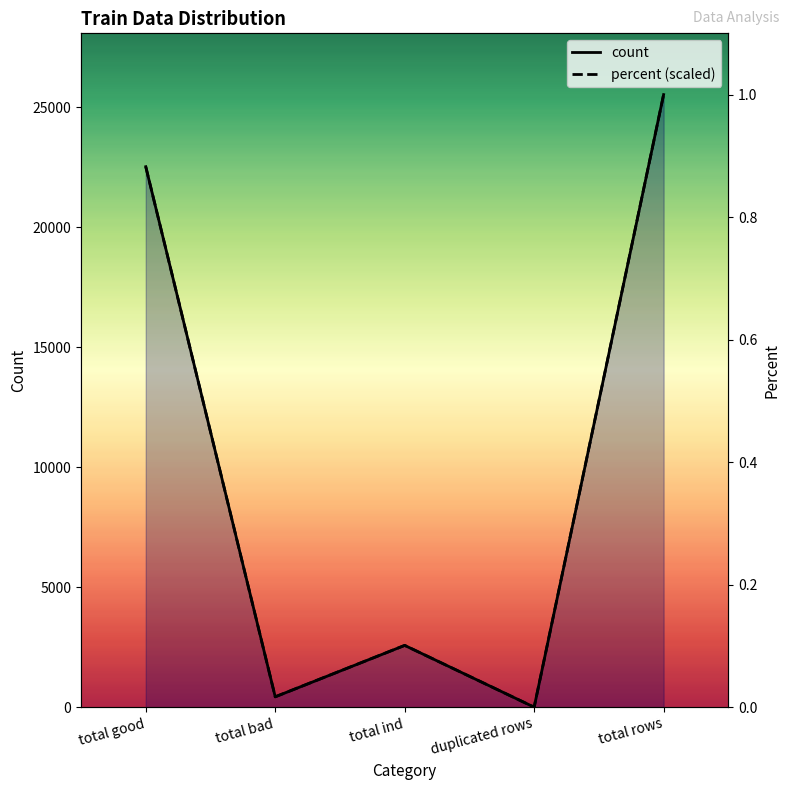

Read the count value at total good.

22515.0